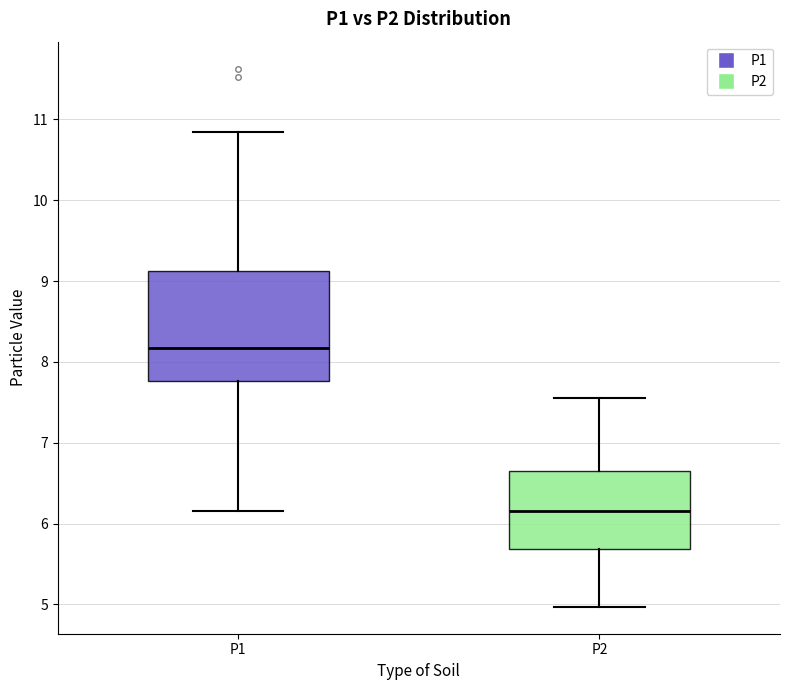

Which box's median line is the lowest?

P2